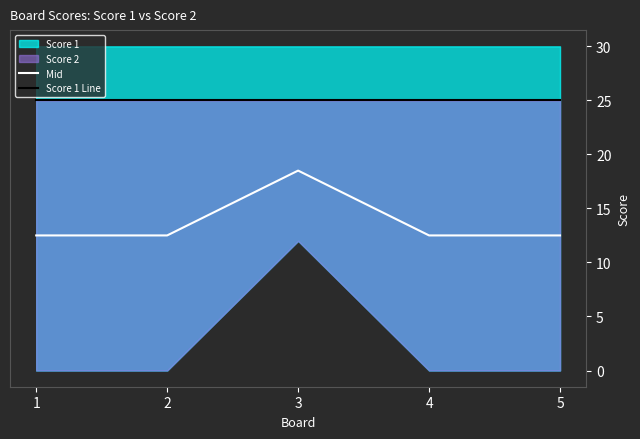

Which has a higher value, 2 or 1?

2